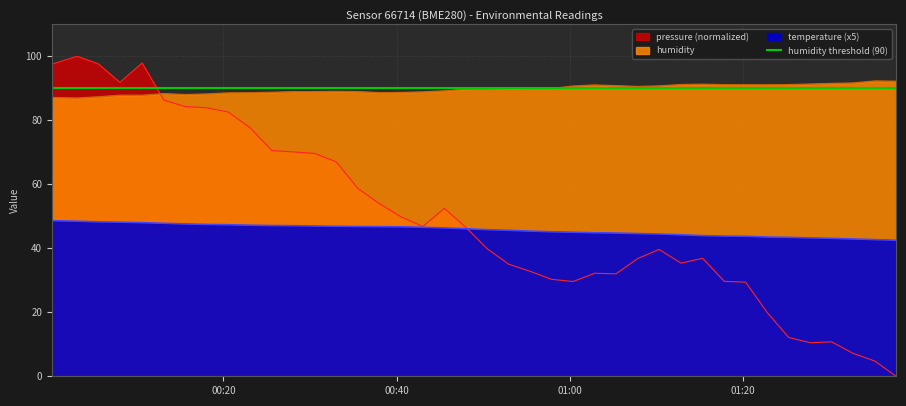

Is it true that pressure equals 155.2 at 2023-03-22T00:10:36?

False